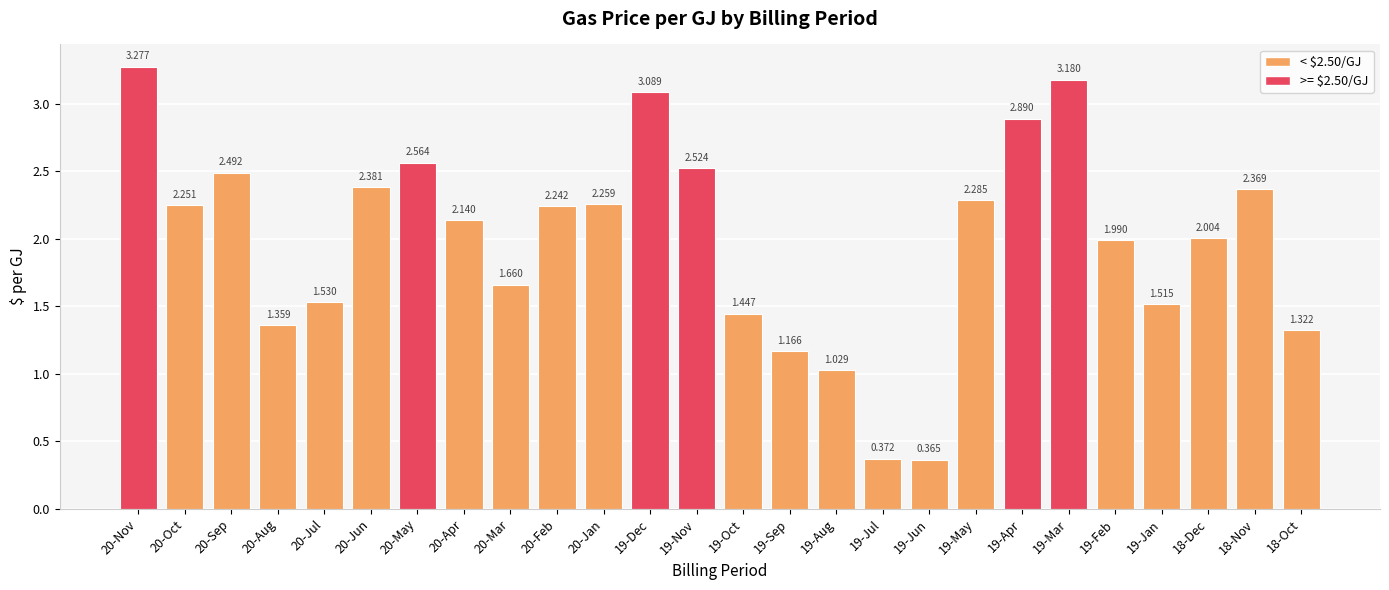

What position from the left is 20-Feb?

10